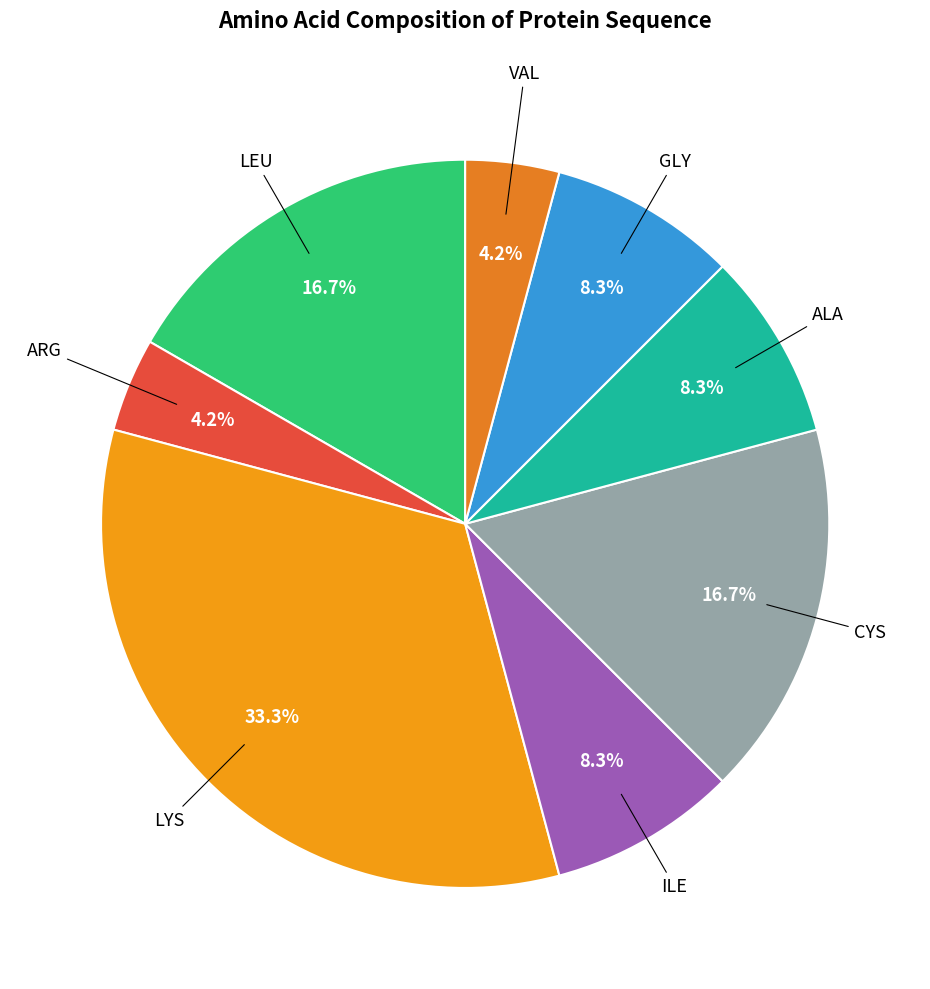

How many slices are in this pie chart?

8